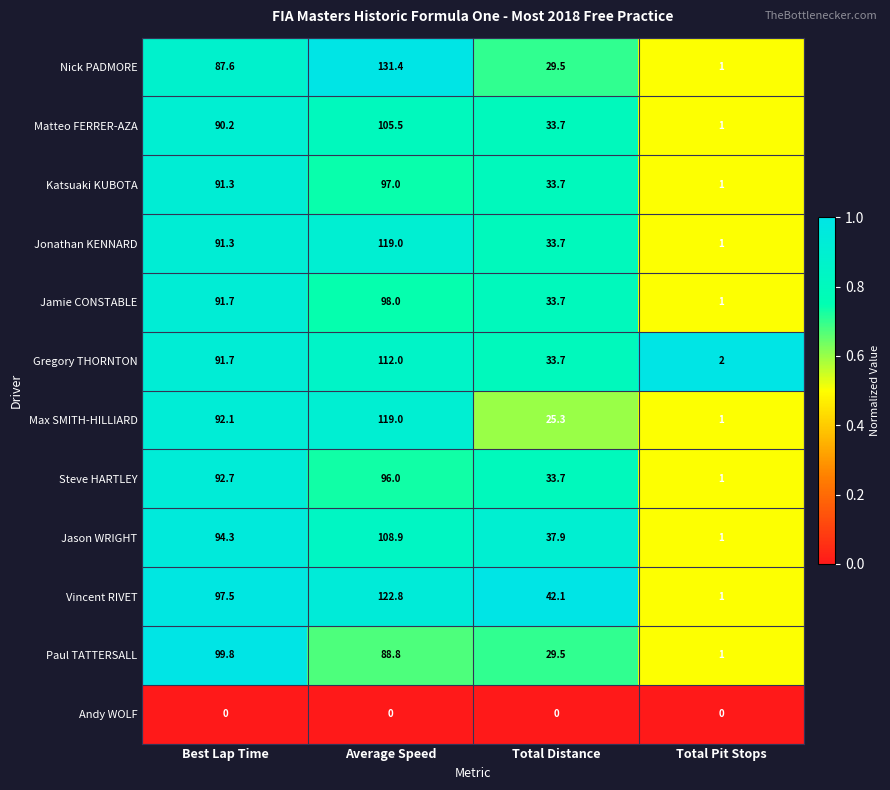

Is the value of Jonathan KENNARD at Average Speed greater than the value of Vincent RIVET at Total Distance?

Yes